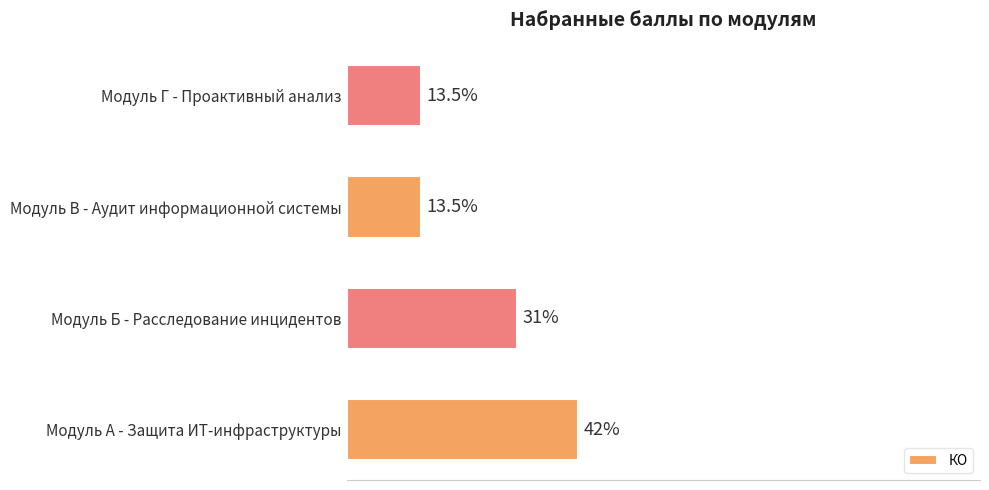

Does the chart contain stacked bars?

No